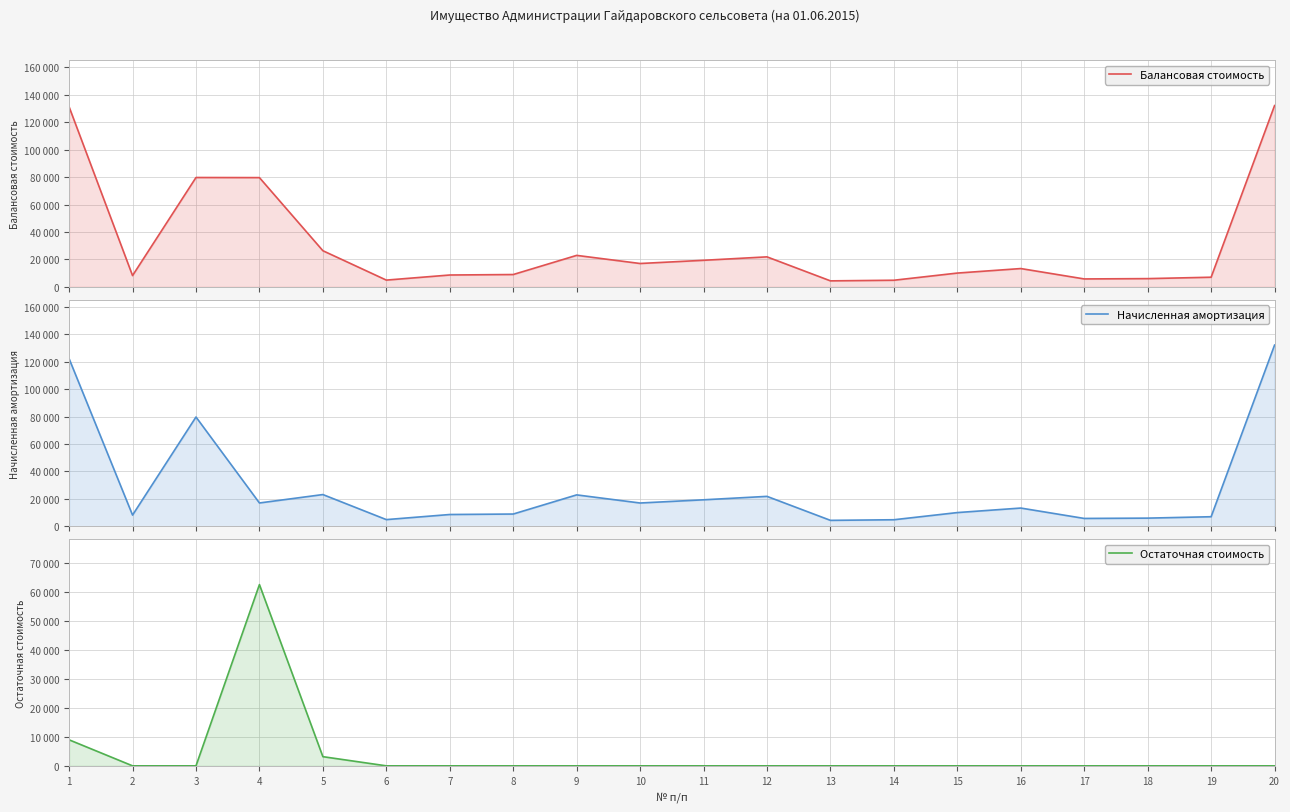

True or false: Балансовая стоимость and Остаточная стоимость intersect in this chart.

False